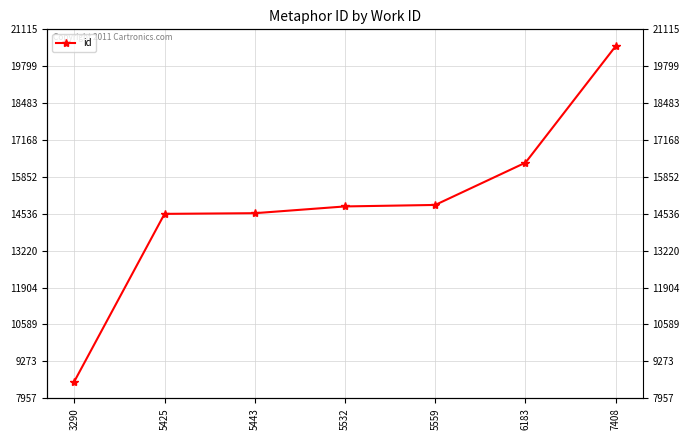

Rank the categories by value from lowest to highest.

3290, 5425, 5443, 5532, 5559, 6183, 7408